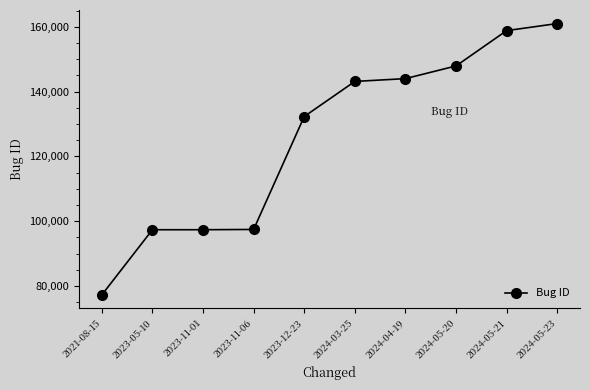

What is the average value?

125652